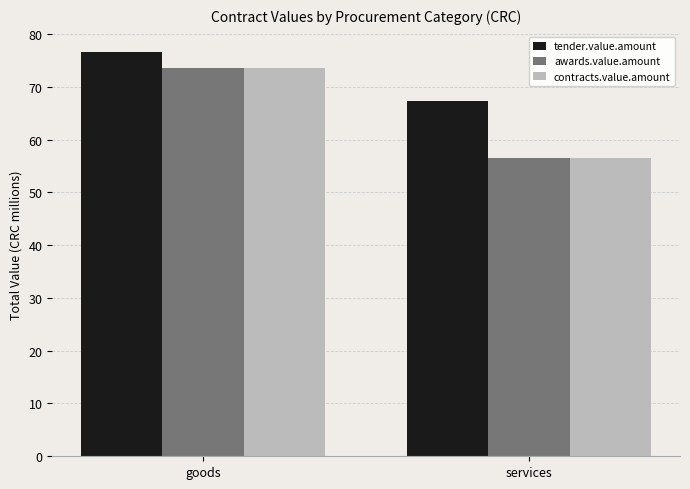

The tender.value.amount series shows 76.6 at goods. True or false?

True